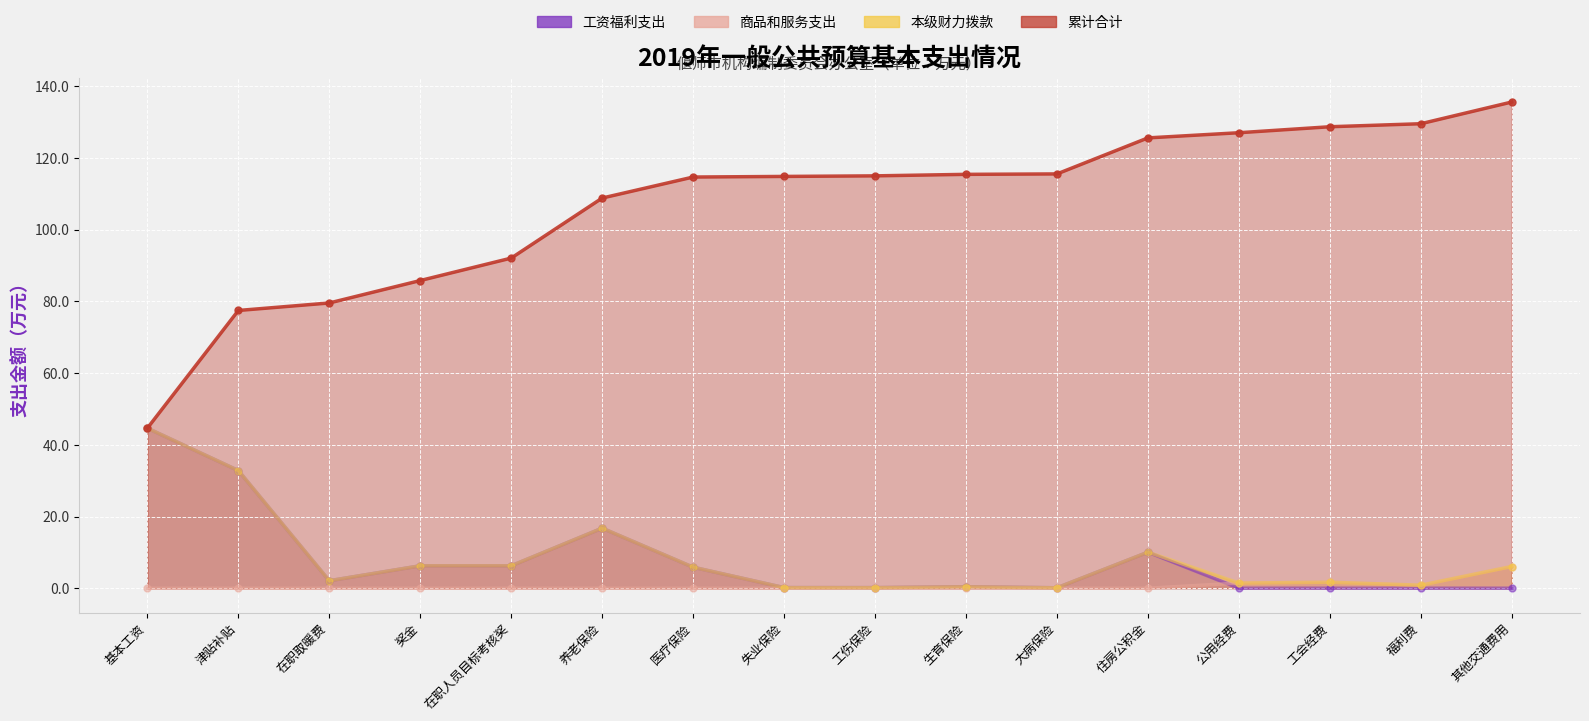

At 在职人员目标考核奖, list the series in order from smallest to largest.

商品和服务支出, 工资福利支出, 本级财力拨款, 累计合计